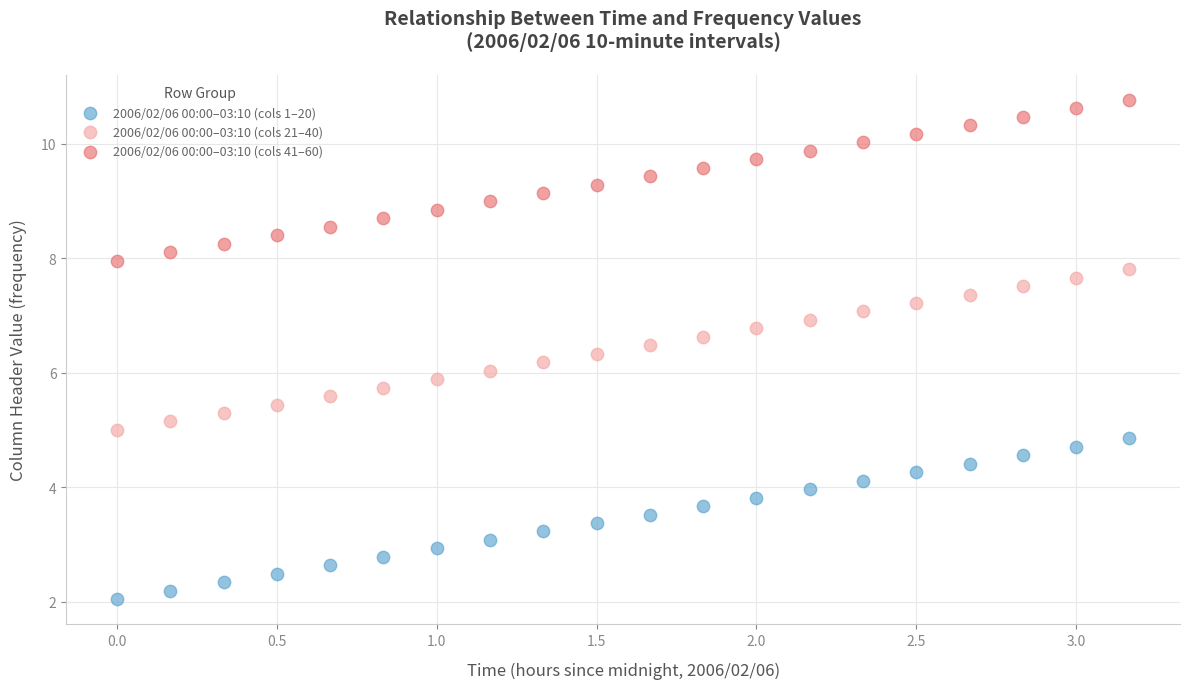

Across all data points, what is the range of X values (max minus min)?

3.2